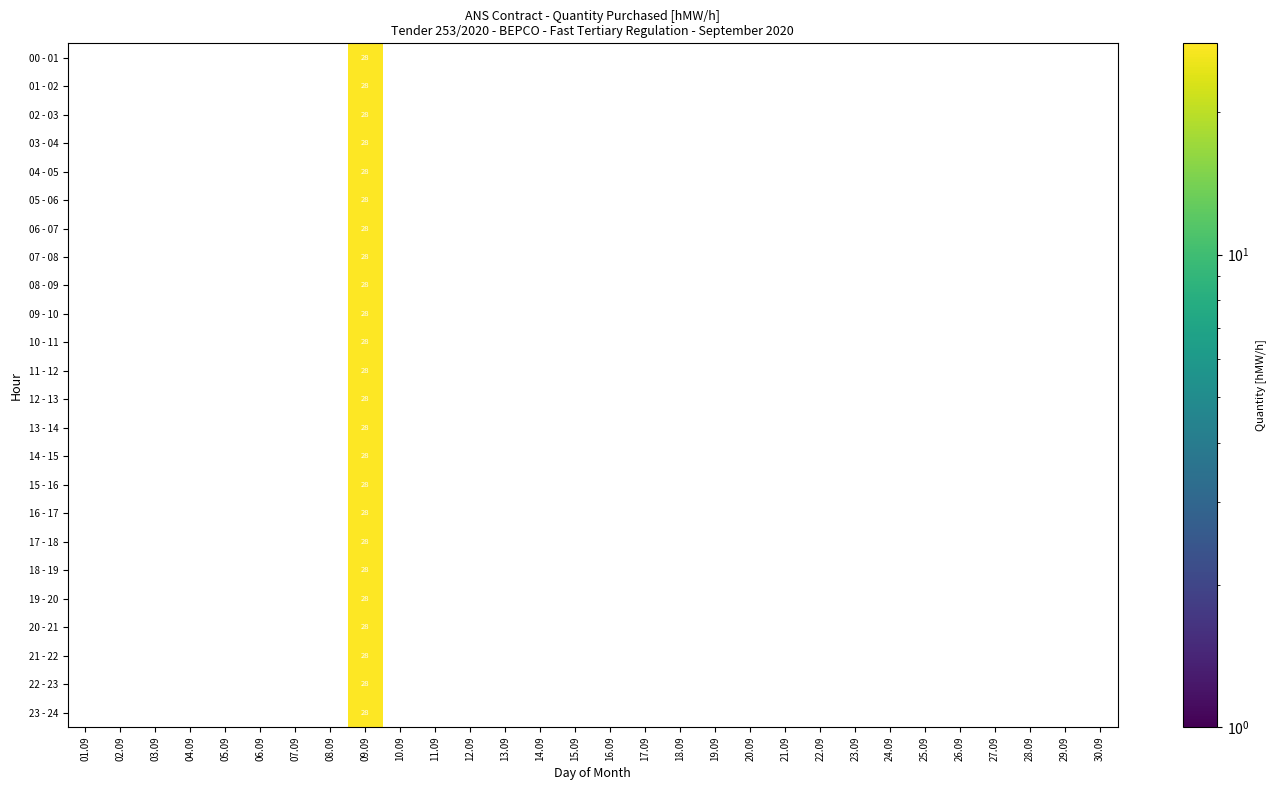

What is the maximum value shown in the chart?

28.0